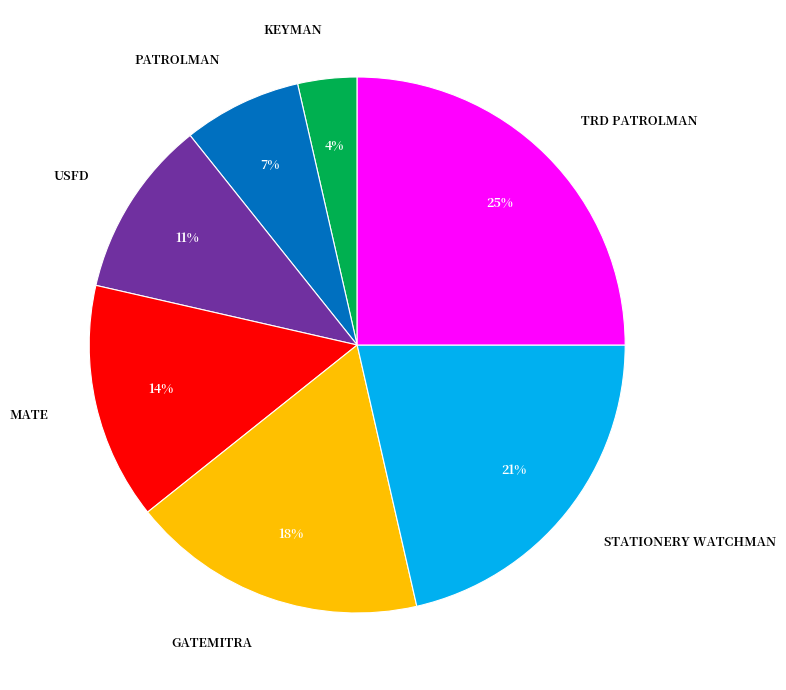

True or false: TRD PATROLMAN accounts for 31% of the total.

False